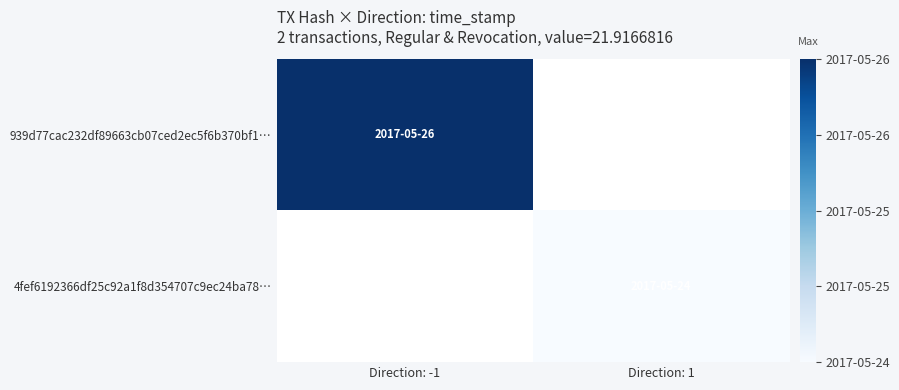

How many series are shown in this chart?

2